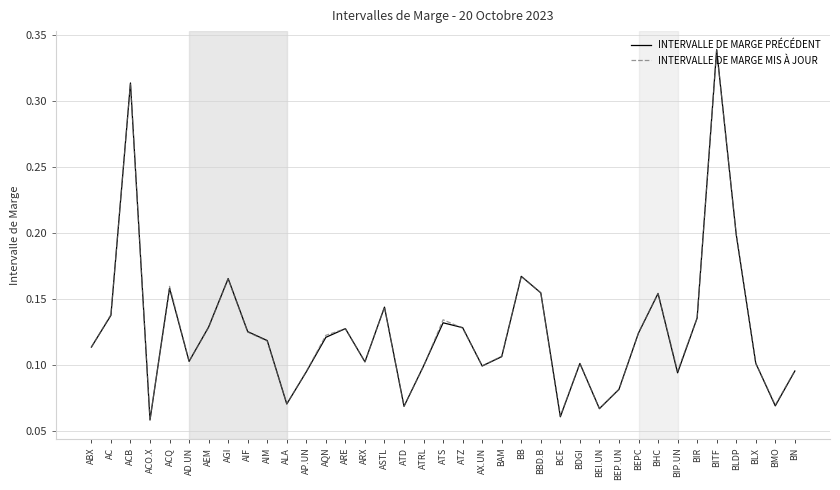

What position from the right is AD.UN?

32